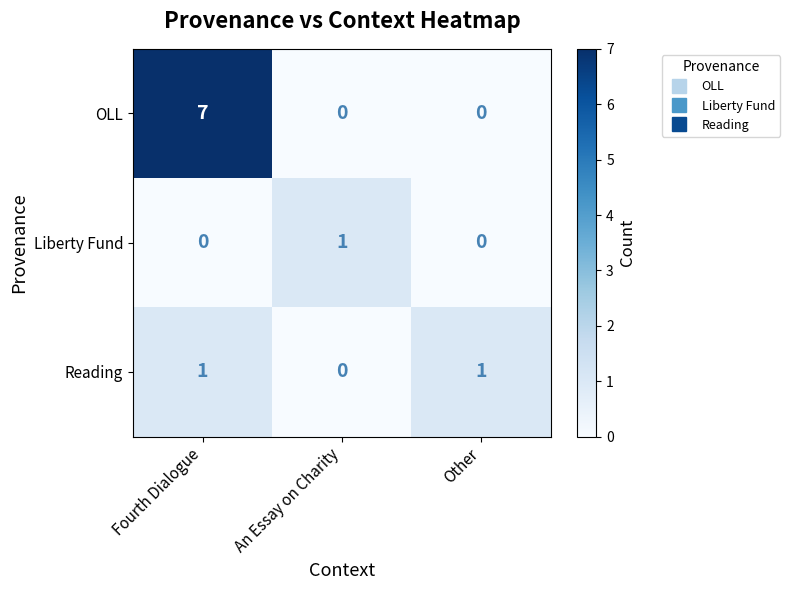

List the series in order of their overall mean, lowest first.

Liberty Fund, Reading, OLL